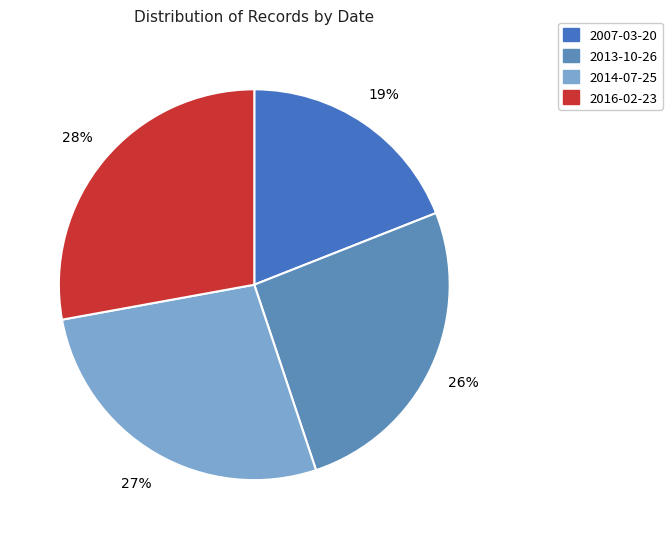

The 2013-10-26 slice represents 26% of the pie. True or false?

True